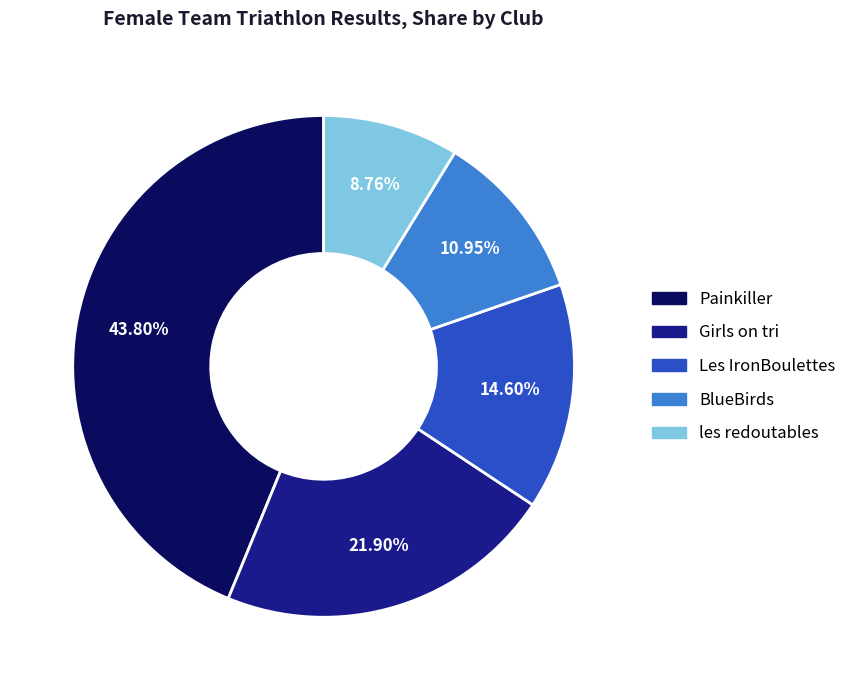

To the nearest percent, what portion does les redoutables represent?

9%